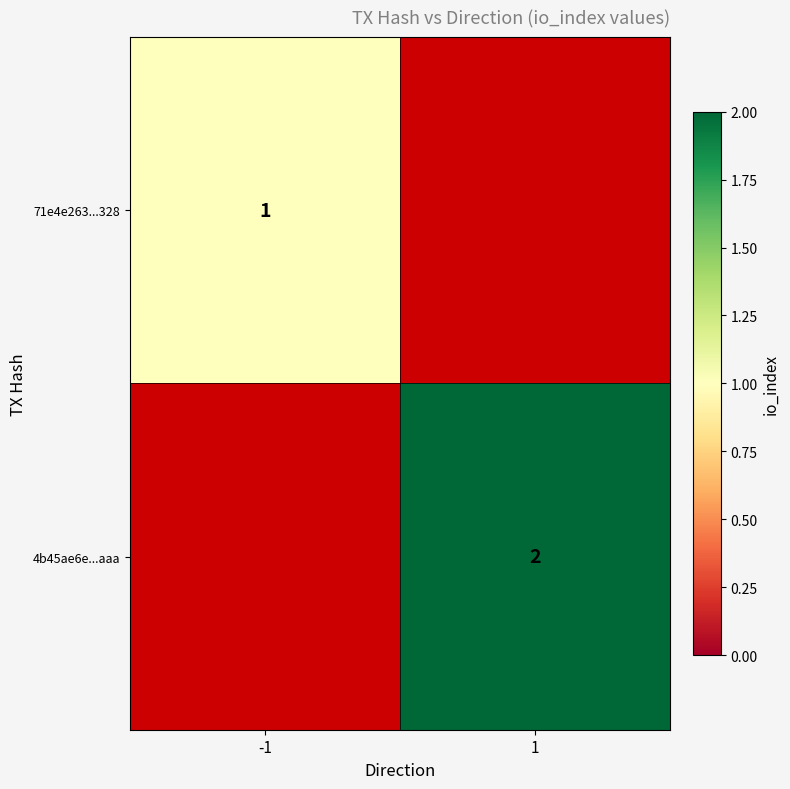

True or false: 71e4e263...328 has a value of 2 at -1.

False